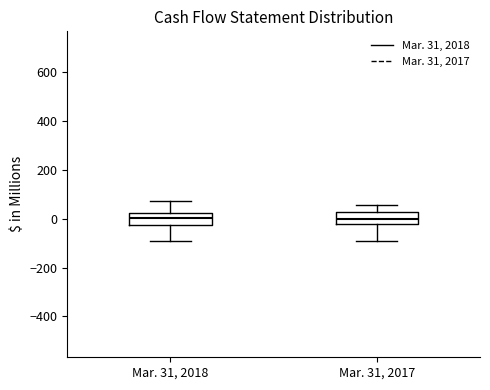

Reading left to right, transcribe this box plot: for each box, give where its median line is, the range the box spans, and where its two whiskers end, as read against the y-axis. The values are not printed on the chart, so give them approximately, as read against the axis.

Mar. 31, 2018: median 0, box -20 to 20, whiskers -100 to 80
Mar. 31, 2017: median 0, box -20 to 20, whiskers -80 to 60